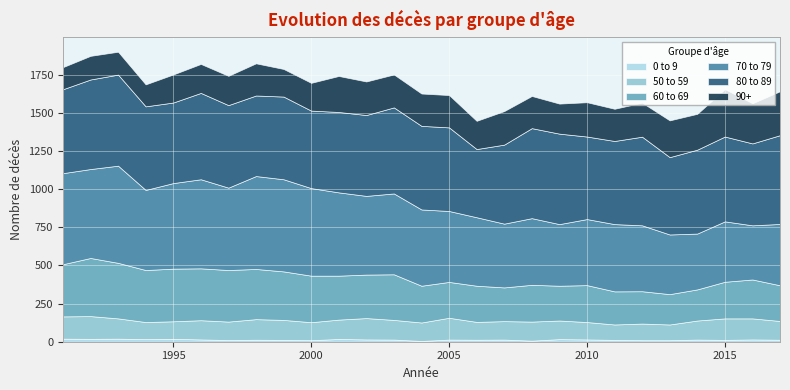

What is the total value across all series at 2007?

1512